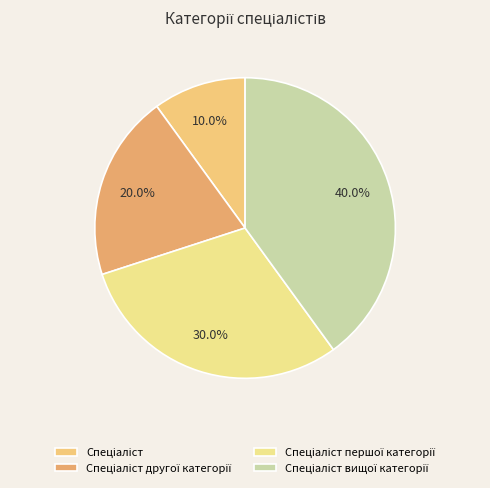

How many slices are in this pie chart?

4